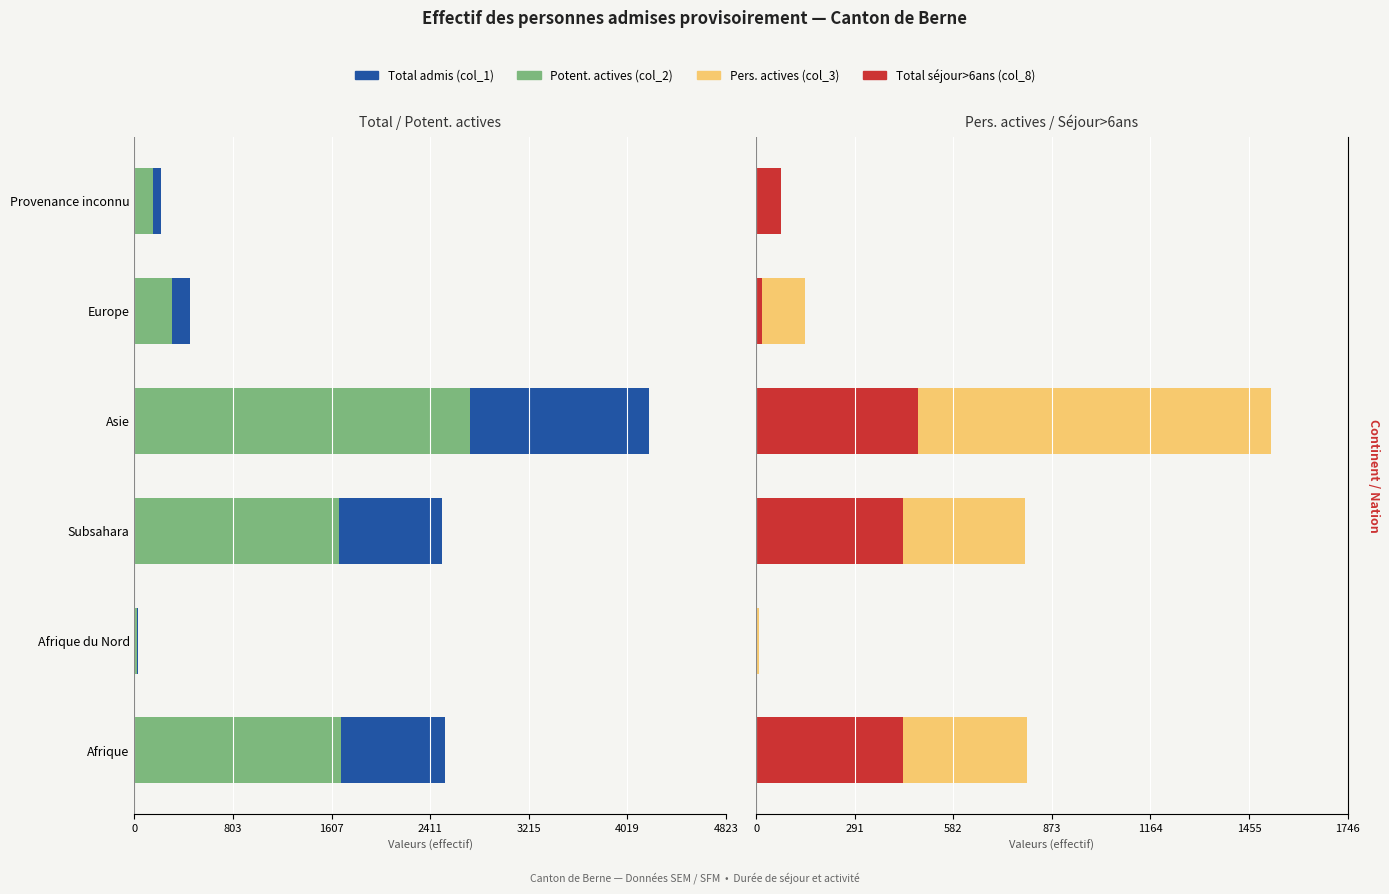

Is it true that Total admis (col_1) equals -4165 at Subsahara?

False